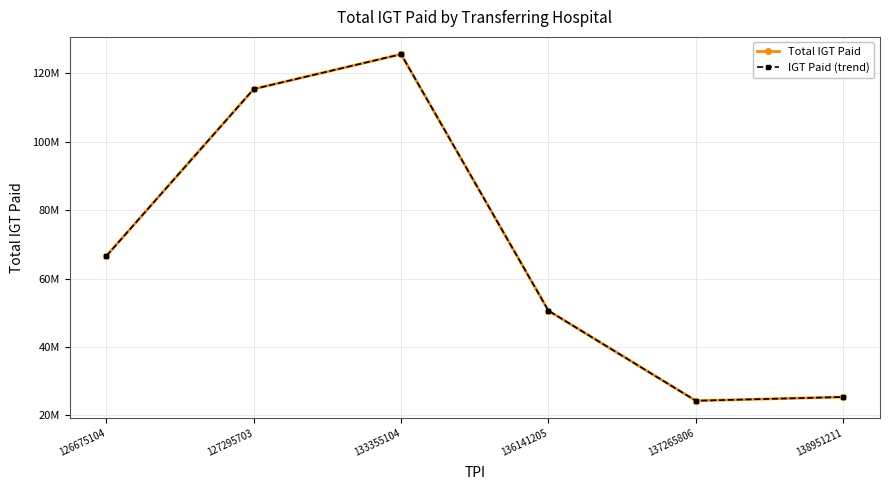

Is this an area chart (filled region under the line)?

No